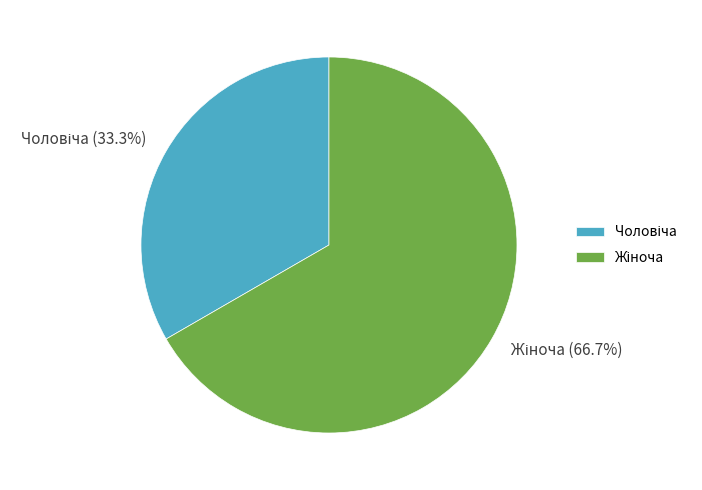

Is there a majority slice in this chart?

Yes